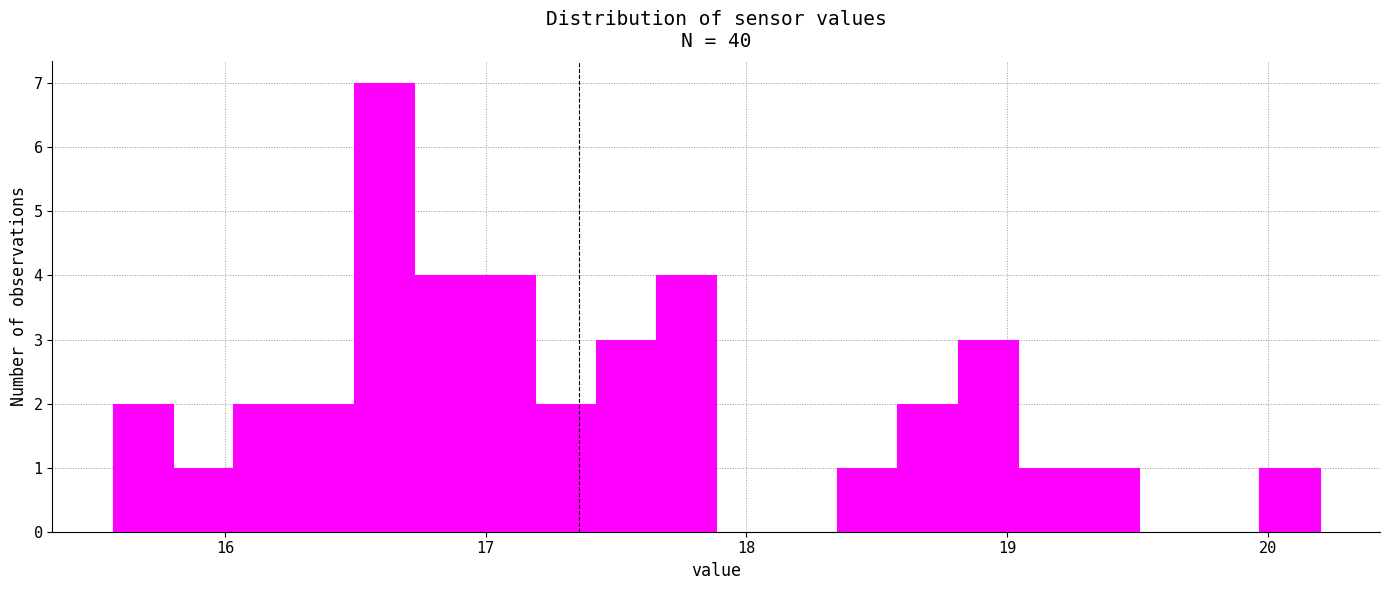

Read against the x-axis, roughly where is the centre of the tallest bar?

16.6